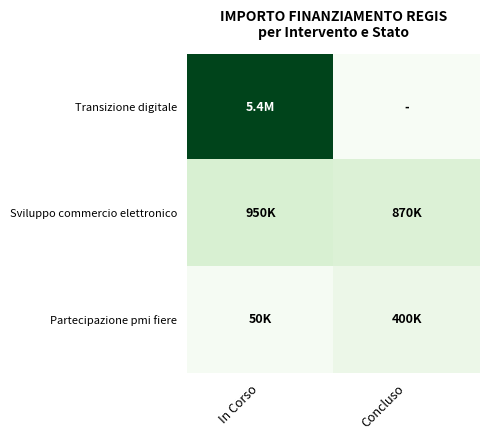

What is the total value across all series at Concluso?

1270000